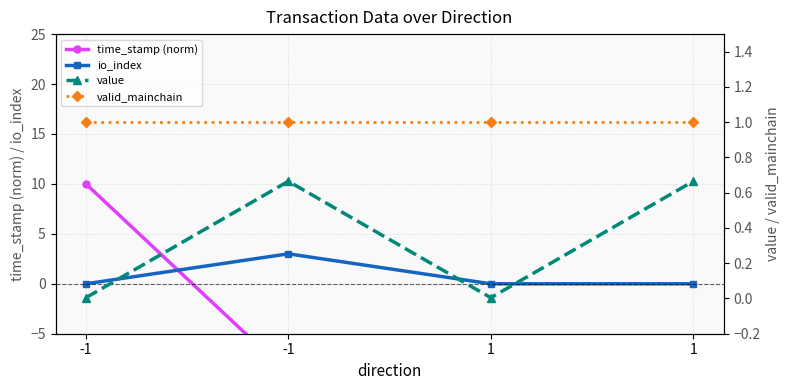

Rank the categories by io_index value from lowest to highest.

-1, 1, 1, -1